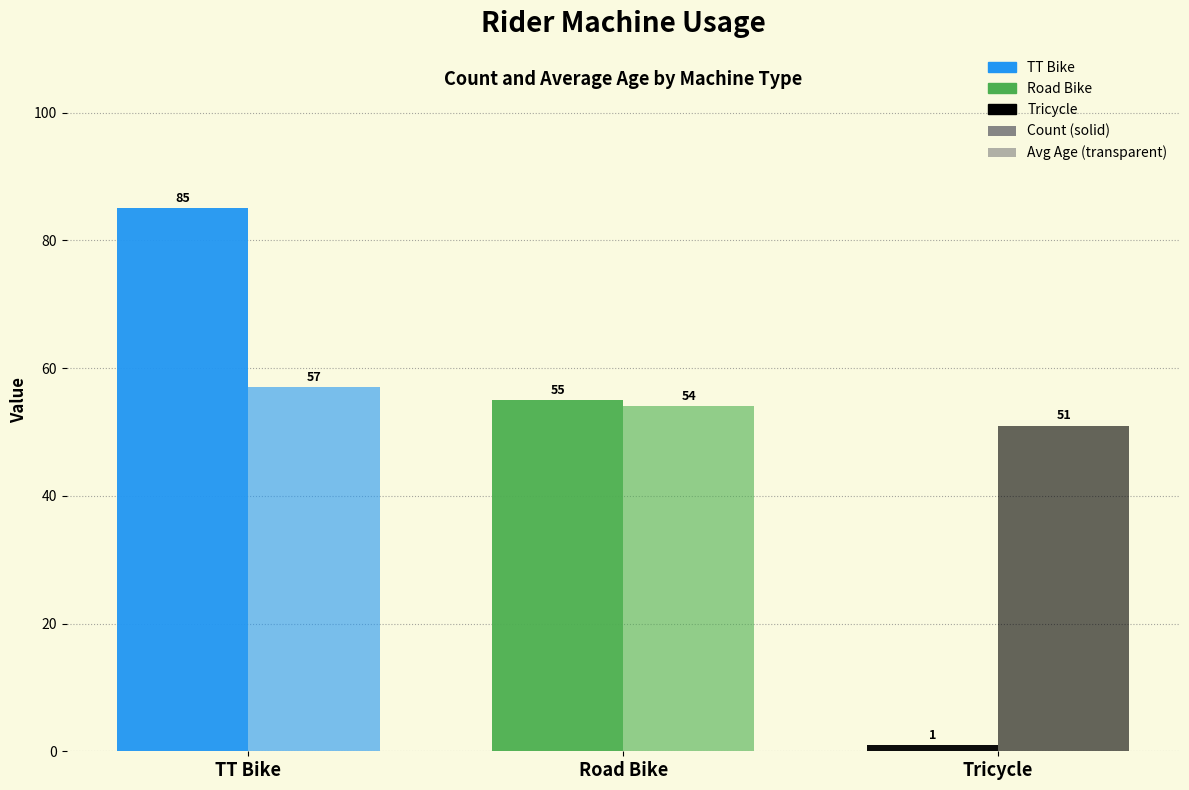

How many distinct data groups are displayed?

2